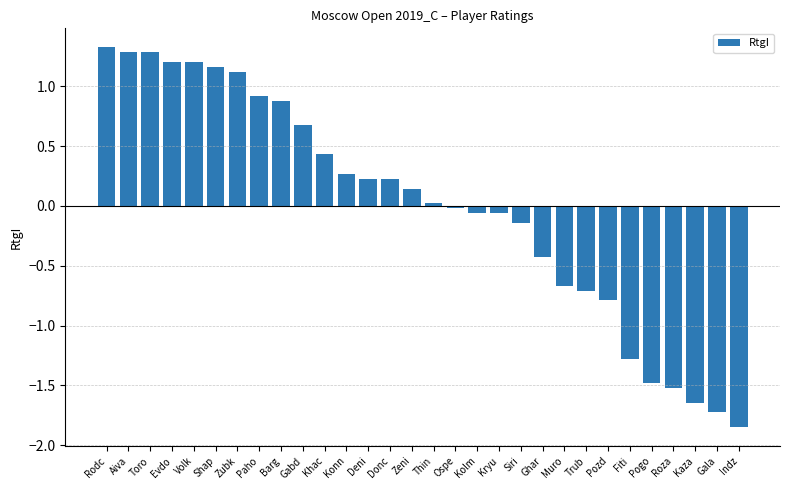

At which category does the chart reach its peak across all series?

Rodc